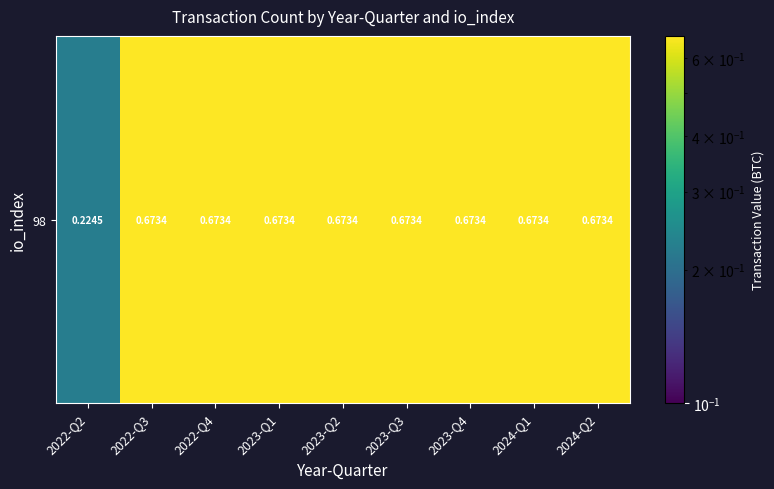

Which label corresponds to the largest value in the chart?

2022-Q3